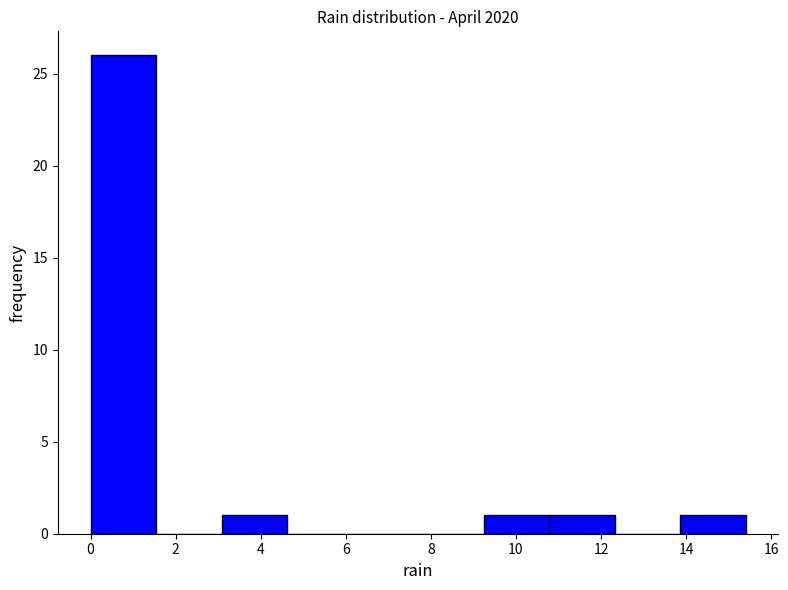

Reading left to right, list every bar in this chart as the range it spans on the x-axis followed by its height. Neither the bar edges nor the heights are printed on the chart, so give them approximately, as read against the axes.

0.00 to 1.54: 26
1.54 to 3.08: 0
3.08 to 4.62: 1
4.62 to 6.16: 0
6.16 to 7.70: 0
7.70 to 9.24: 0
9.24 to 10.78: 1
10.78 to 12.32: 1
12.32 to 13.86: 0
13.86 to 15.40: 1